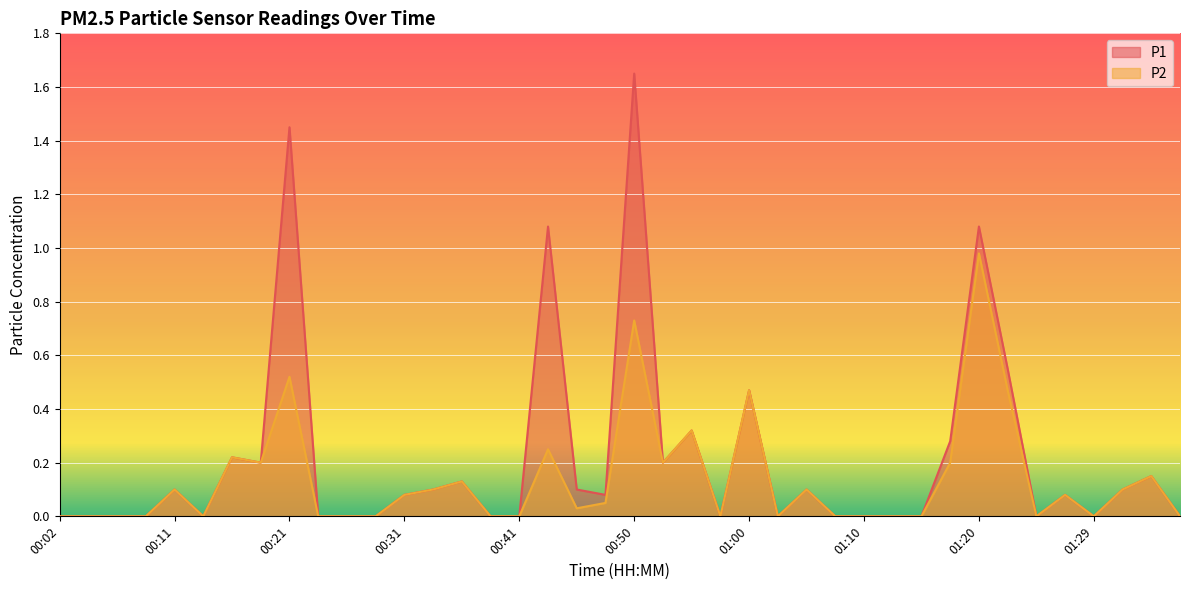

The value of P2 at 01:22 is 0.5. True or false?

True